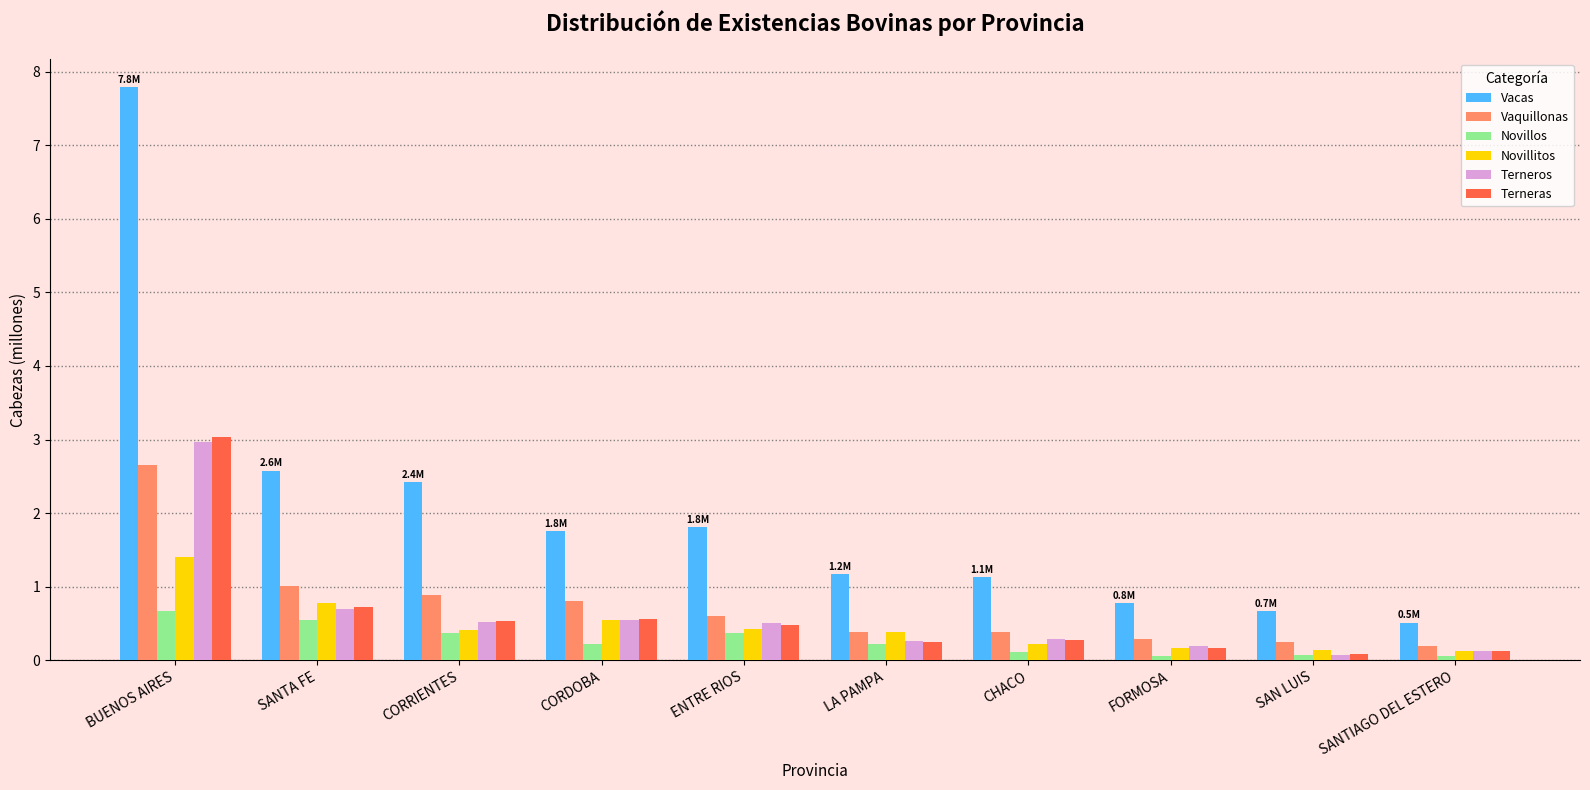

True or false: Novillitos has a value of 0.4 at LA PAMPA.

True